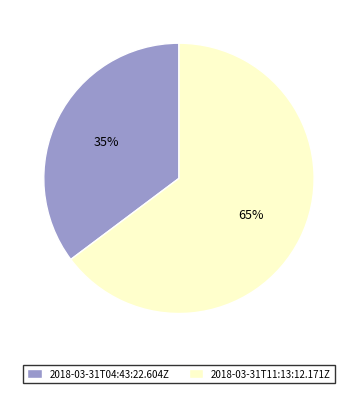

Which has a higher value, 2018-03-31T11:13:12.171Z or 2018-03-31T04:43:22.604Z?

2018-03-31T11:13:12.171Z